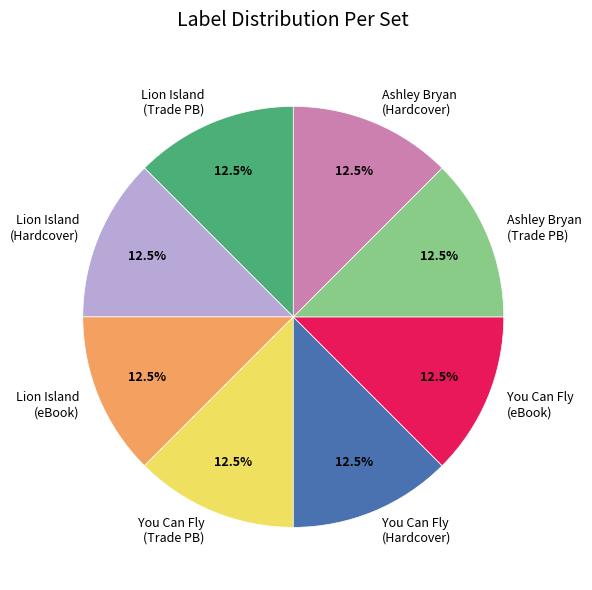

How much of the chart is everything except Ashley Bryan (Hardcover)?

87.5%